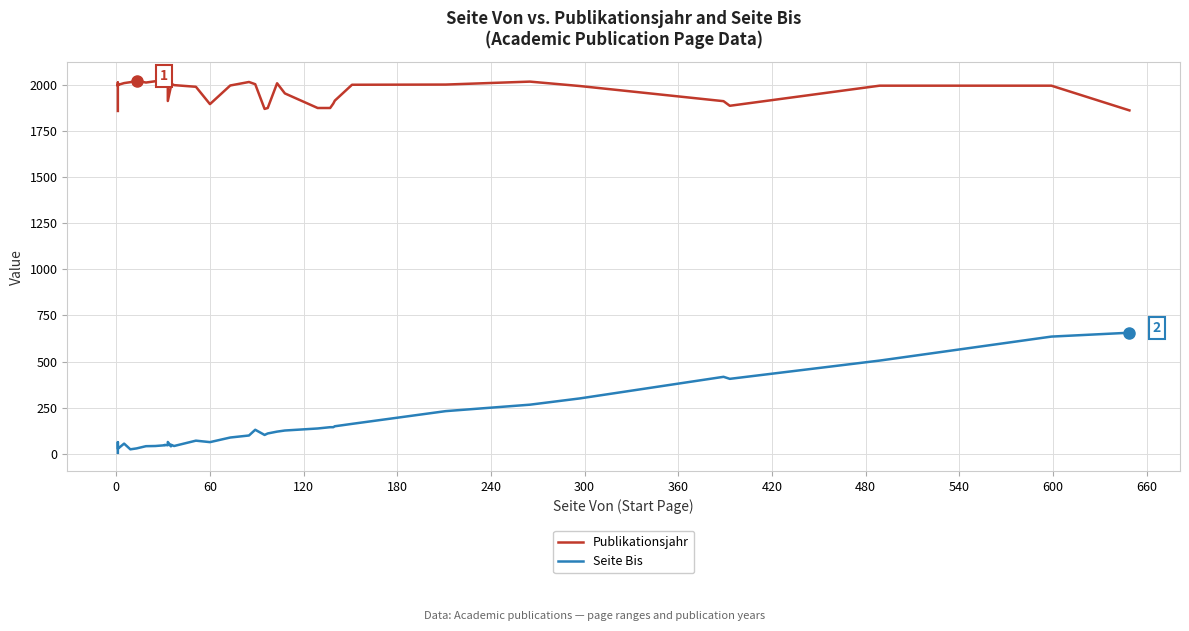

What is the difference between the second highest and minimum values in the Publikationsjahr series?

161